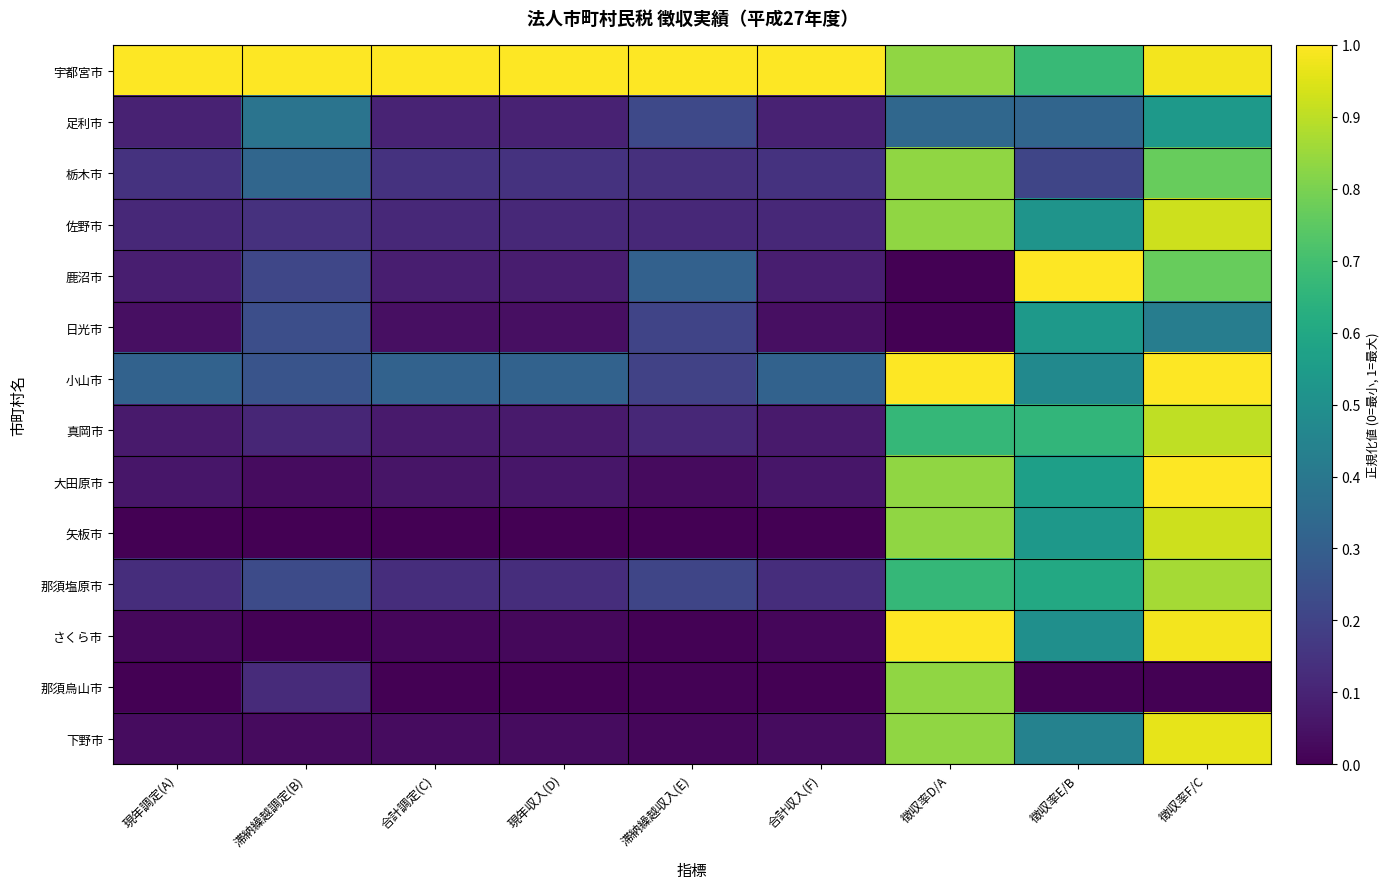

Rank the series by their maximum value, from highest to lowest.

宇都宮市, 鹿沼市, 小山市, 大田原市, さくら市, 下野市, 佐野市, 矢板市, 真岡市, 那須塩原市, 栃木市, 那須烏山市, 日光市, 足利市